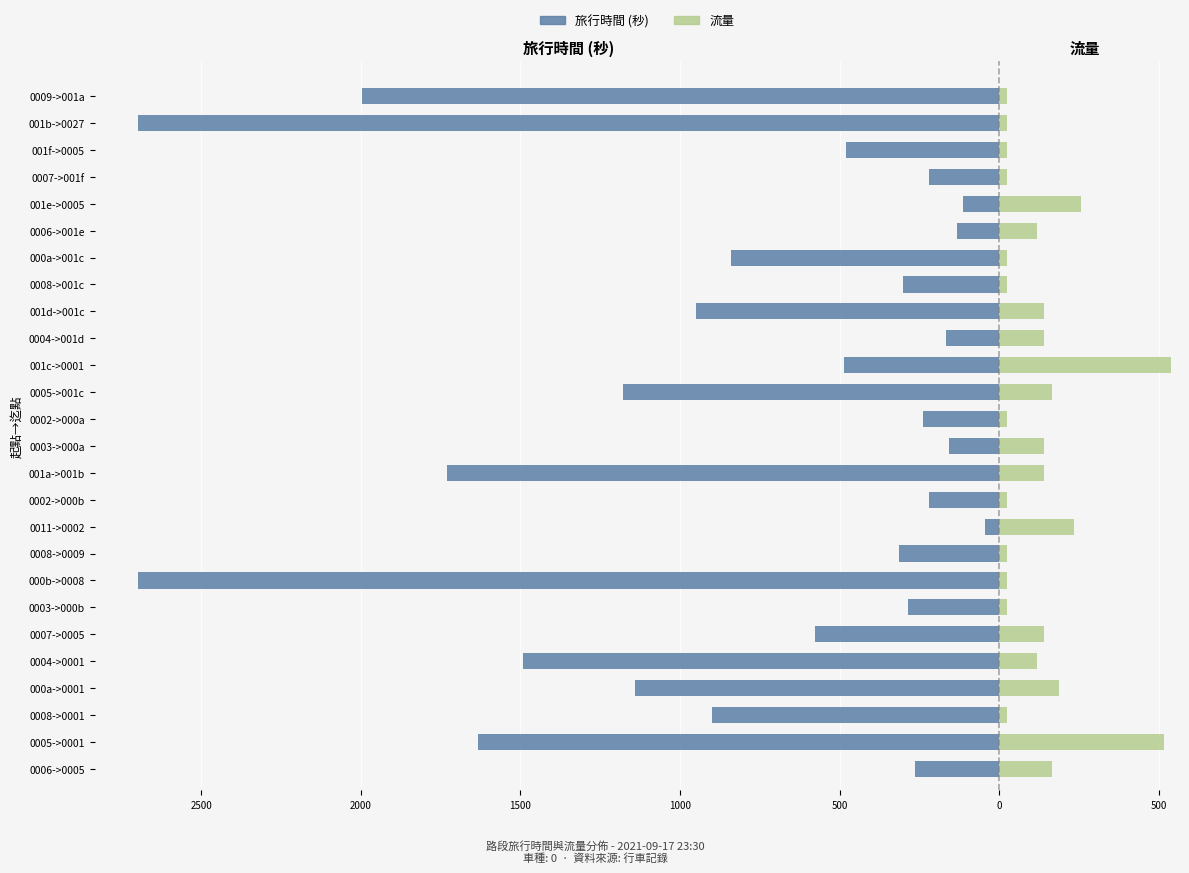

What is the approximate value of 旅行時間 (秒) at 0004->0001?

-1493.0